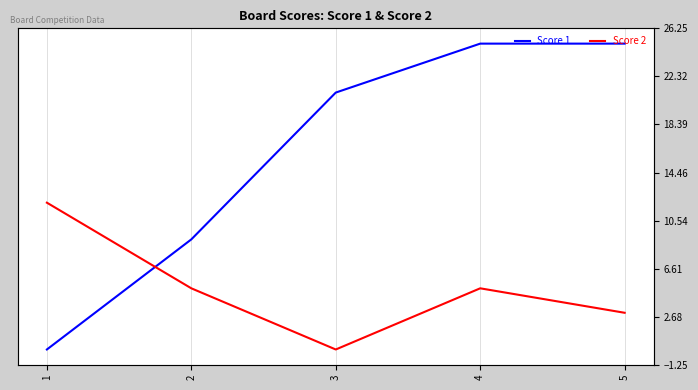

List the series in order of their overall mean, highest first.

Score 1, Score 2